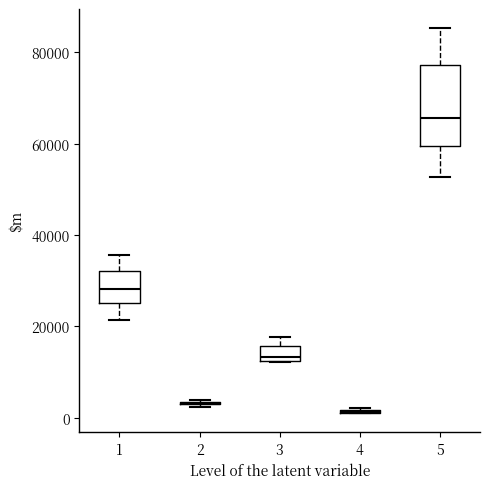

Comparing the boxes themselves (not the whiskers), which one is the tallest?

5